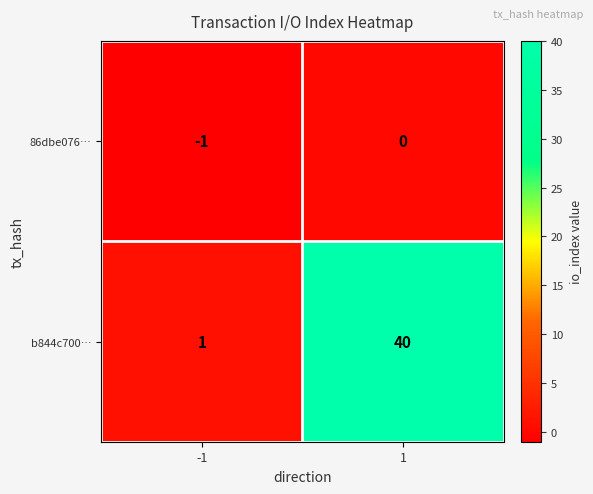

Reading left to right, transcribe all the data shown in this chart.

86dbe076…: -1=-1	1=0
b844c700…: -1=1	1=40